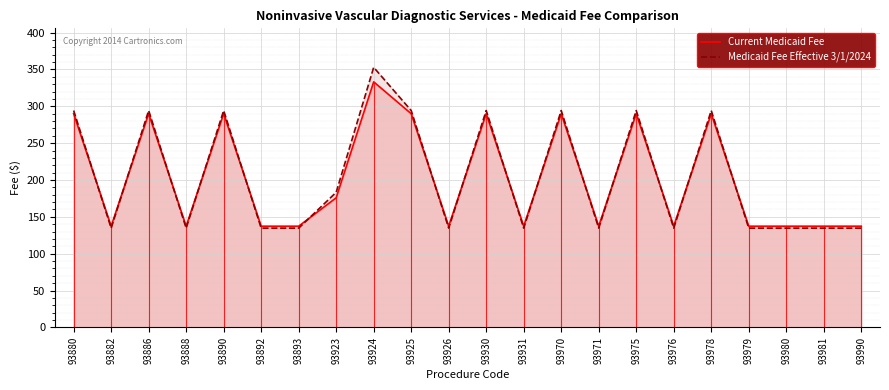

What is the difference between the highest and lowest values at 93978?

4.3